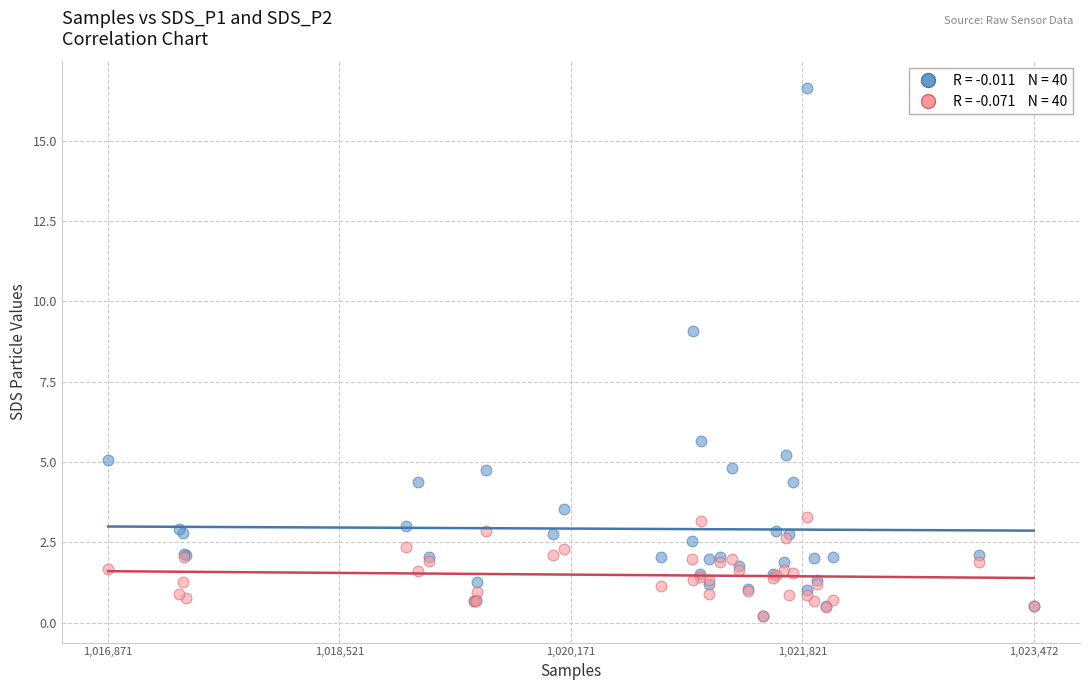

Across all series, what Y value is closest to 8?

9.1